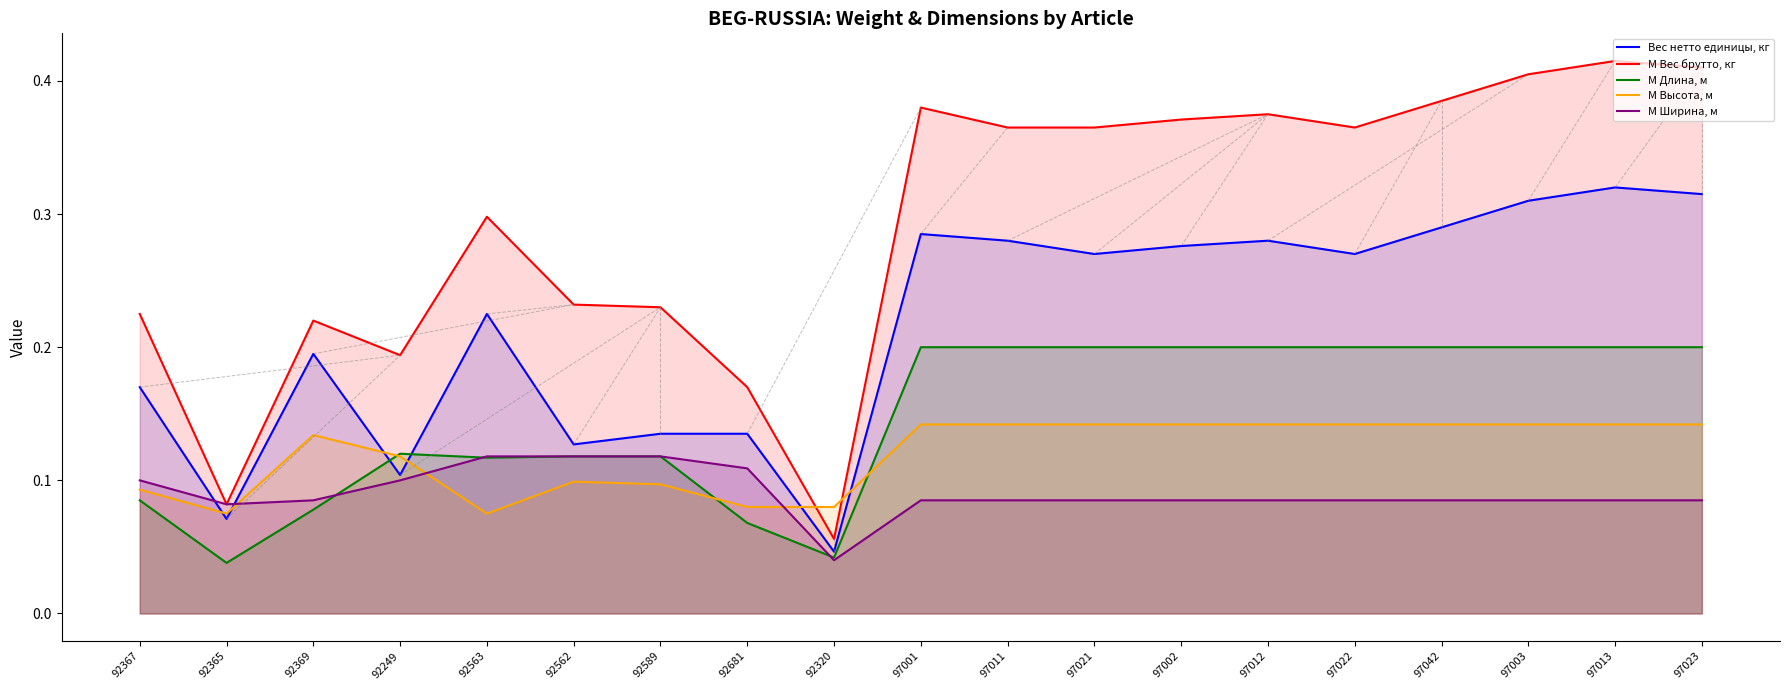

What is the label of the 5th point from the right?

97022